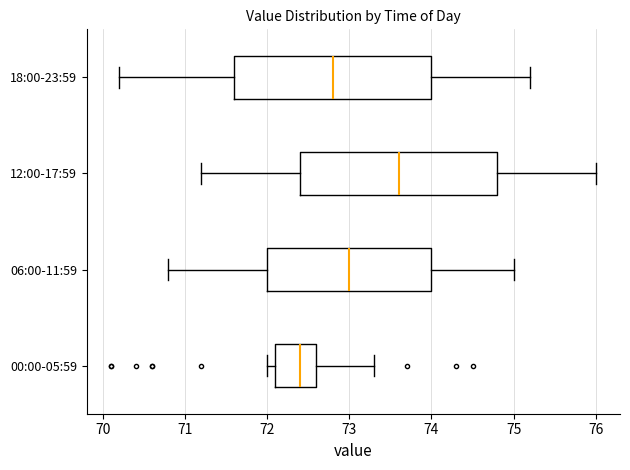

Reading bottom to top, transcribe this box plot: for each box, give where its median line is, the range the box spans, and where its two whiskers end, as read against the x-axis. The values are not printed on the chart, so give them approximately, as read against the axis.

00:00-05:59: median 72.4, box 72.1 to 72.6, whiskers 72.0 to 73.3
06:00-11:59: median 73.0, box 72.0 to 74.0, whiskers 70.8 to 75.0
12:00-17:59: median 73.6, box 72.4 to 74.8, whiskers 71.2 to 76.0
18:00-23:59: median 72.8, box 71.6 to 74.0, whiskers 70.2 to 75.2